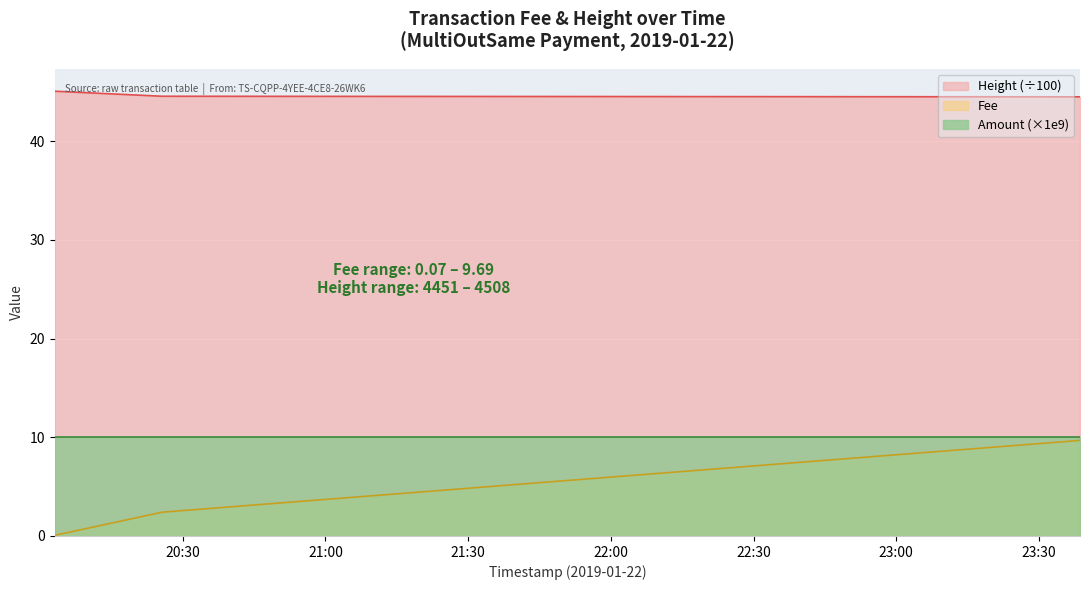

What is the difference between the Fee values at 2019-01-22 23:38:38 and 2019-01-22 20:25:40?

7.3